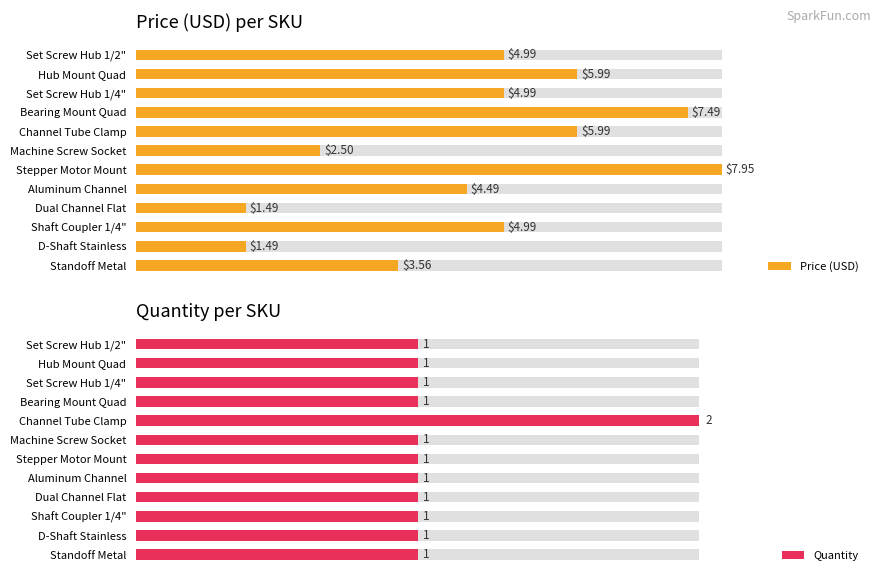

Reading left to right, extract all data points from this chart.

Price (USD): 5.0	6.0	5.0	7.5	6.0	2.5	8.0	4.5	1.5	5.0	1.5	3.6
Quantity: 1.0	1.0	1.0	1.0	2.0	1.0	1.0	1.0	1.0	1.0	1.0	1.0